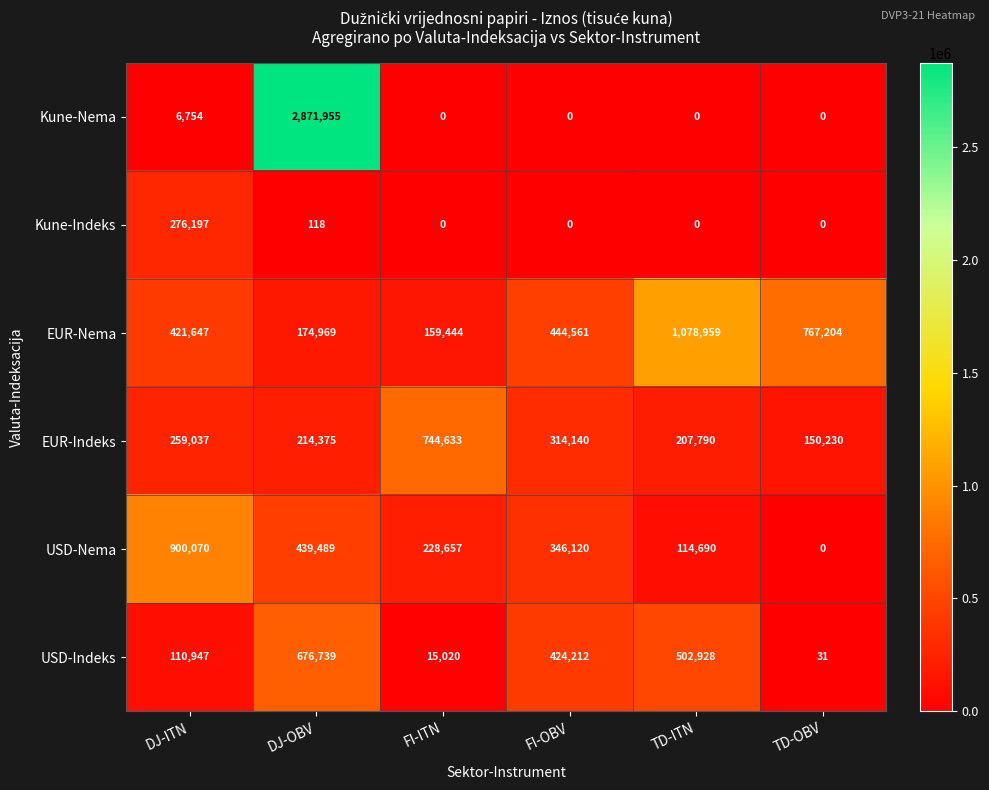

At how many categories does at least one series exceed 8352?

6